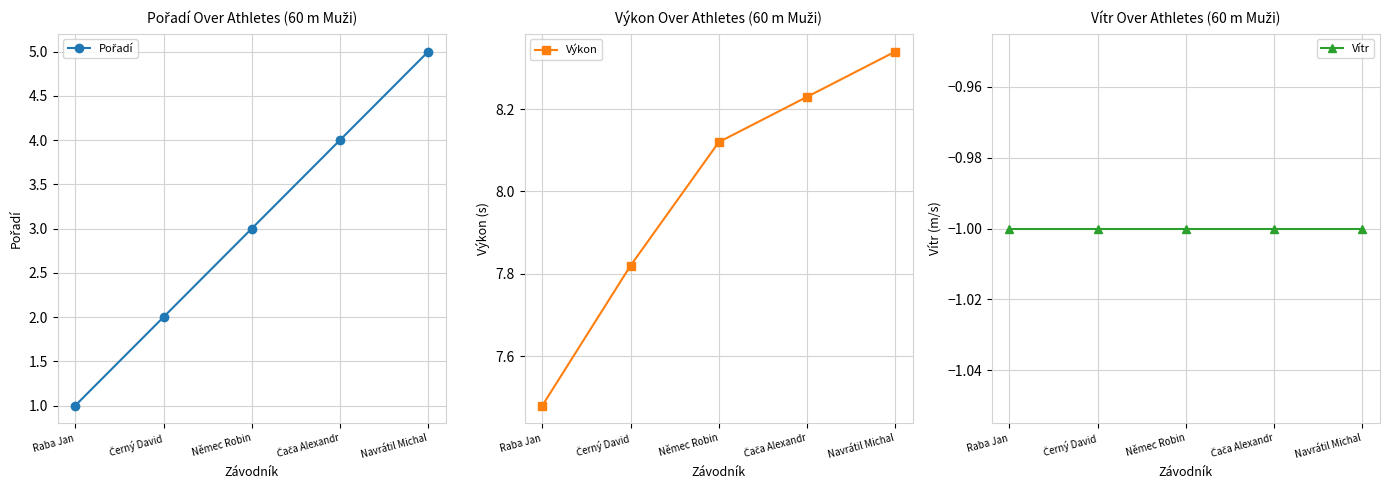

Rank the series by their average value, from lowest to highest.

Vítr, Pořadí, Výkon